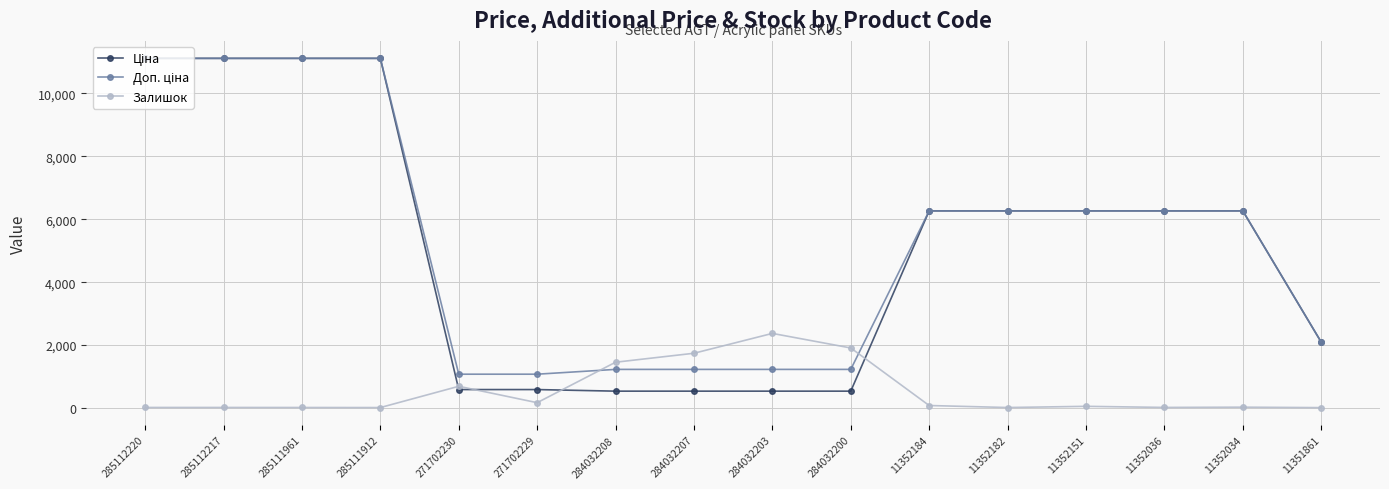

At how many categories does at least one series exceed 4895?

9